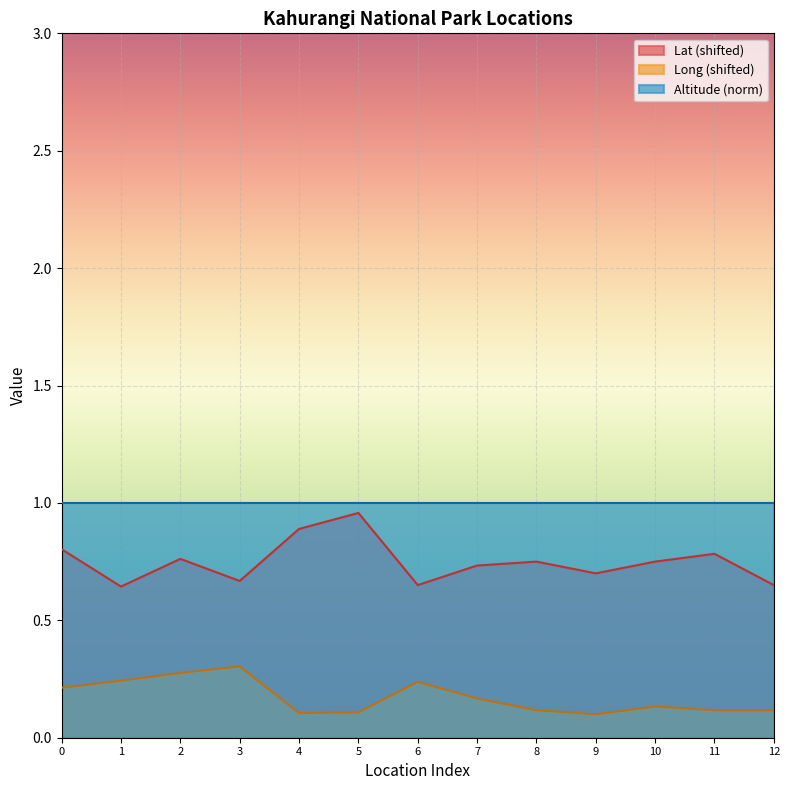

What is the maximum value for Long?

0.3